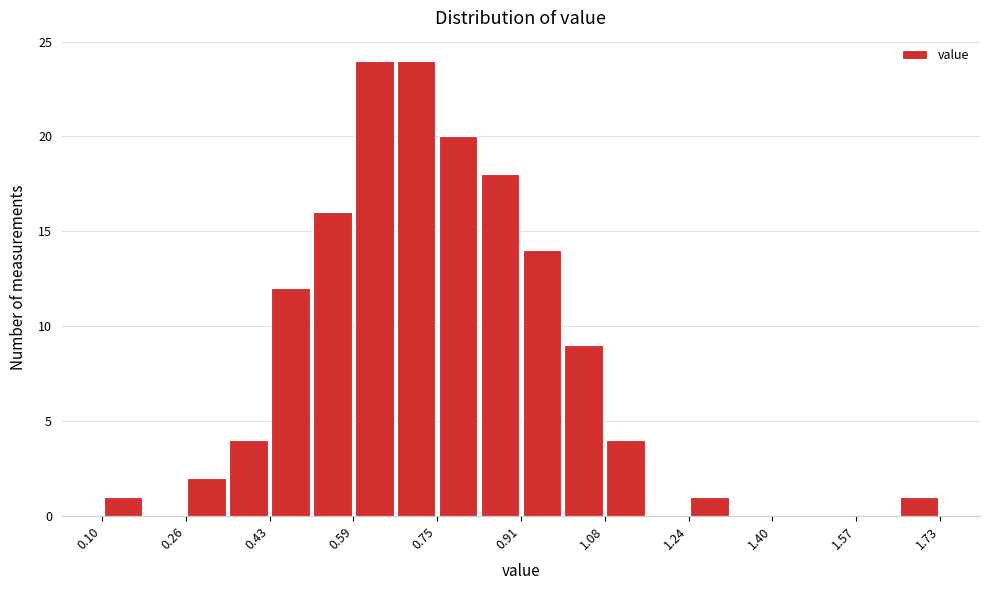

What is the height of the bar covering 0.92 to 1.00 on the x-axis? Neither the bar edges nor the heights are printed on the chart, so give them approximately, as read against the axes.

14